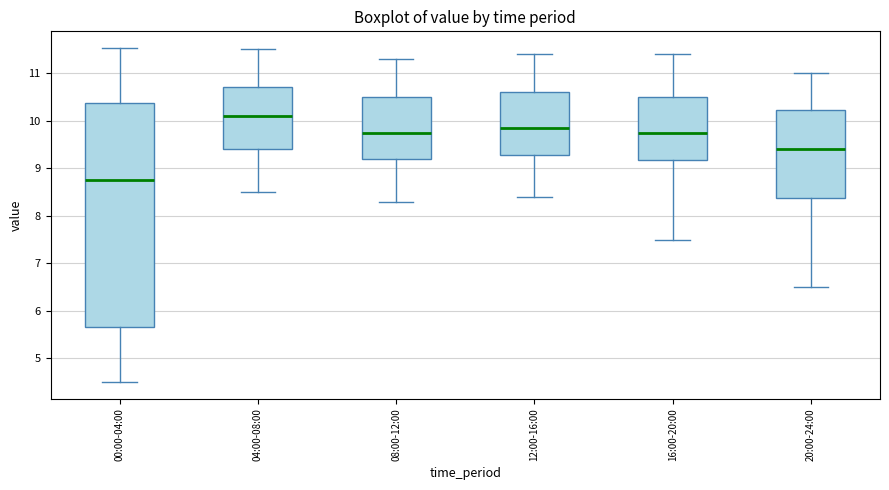

Which box is the tallest, from its lower edge to its upper edge?

00:00-04:00